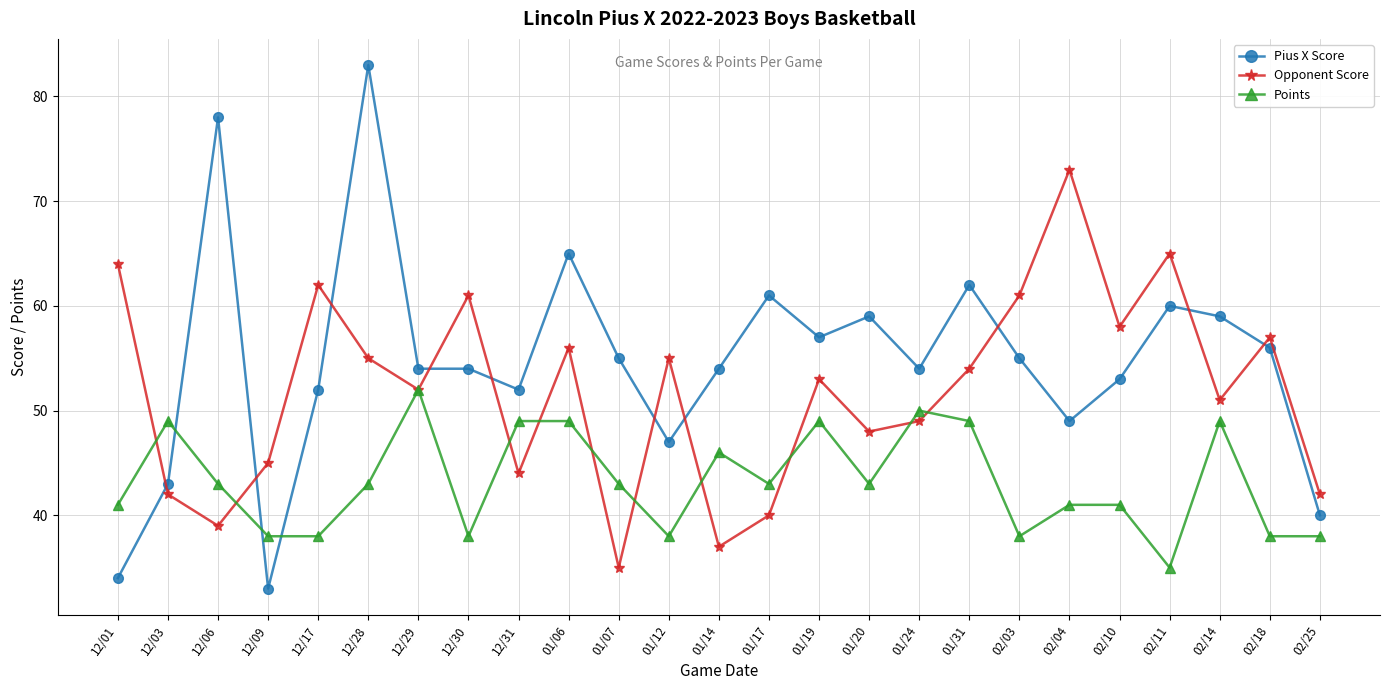

List the series in order of their overall mean, highest first.

Pius X Score, Opponent Score, Points